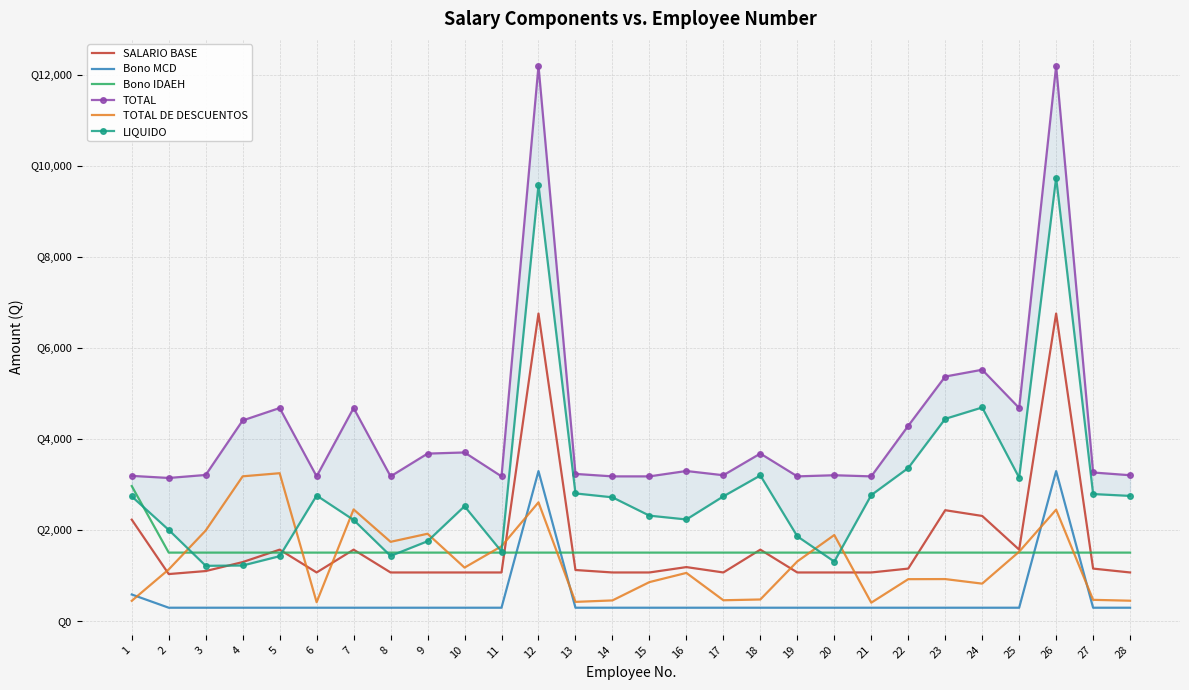

True or false: TOTAL has a value of 2375.1 at 22.

False